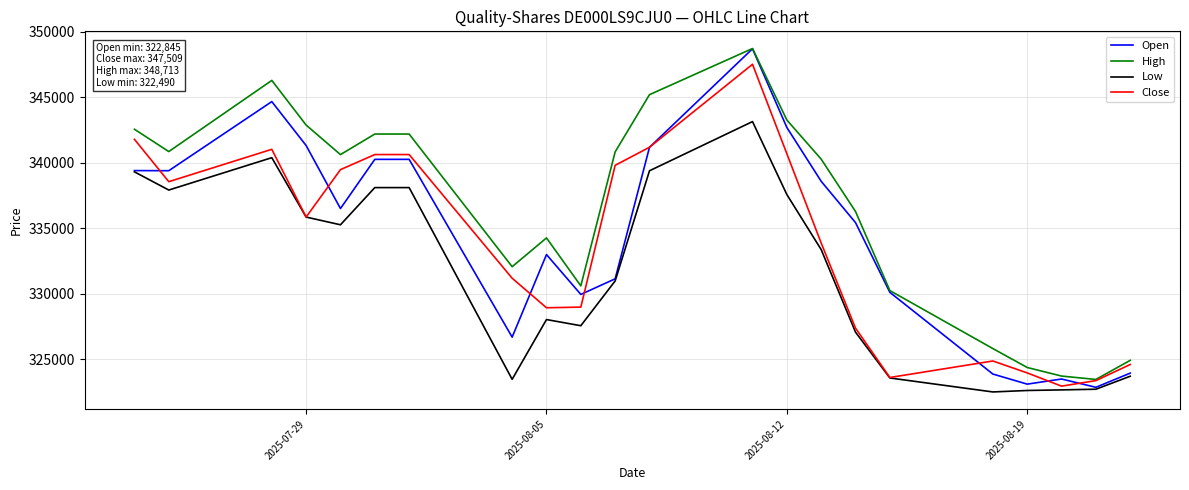

Which series has the largest total across all categories?

High